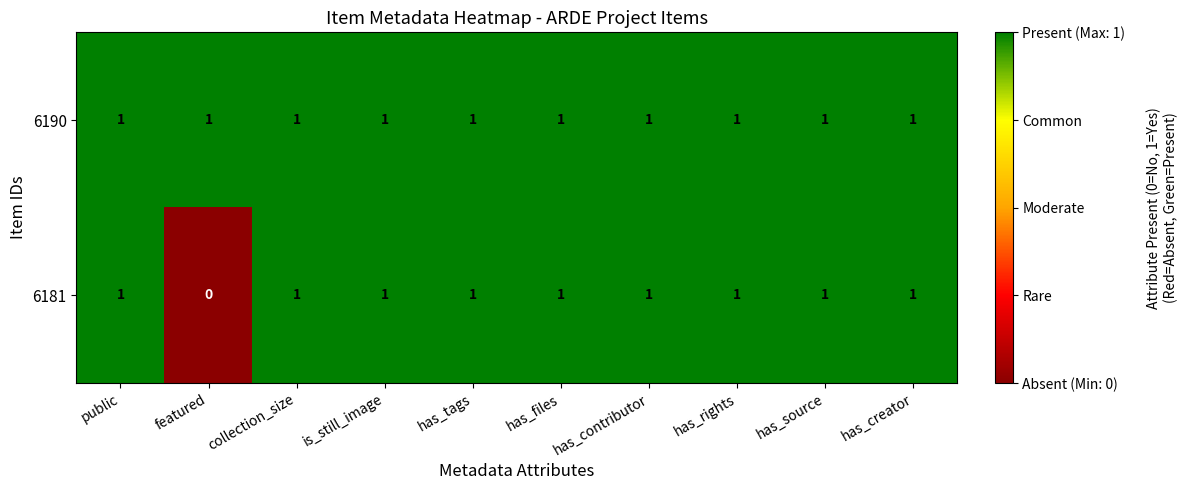

Count the number of data series in this chart.

2